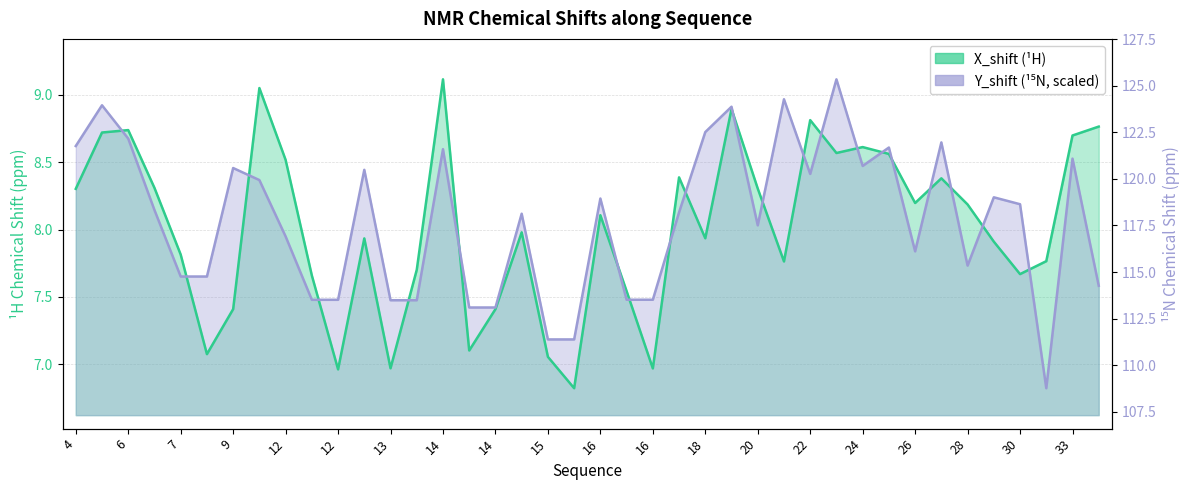

Where is X_shift nearest to the value 7?

13